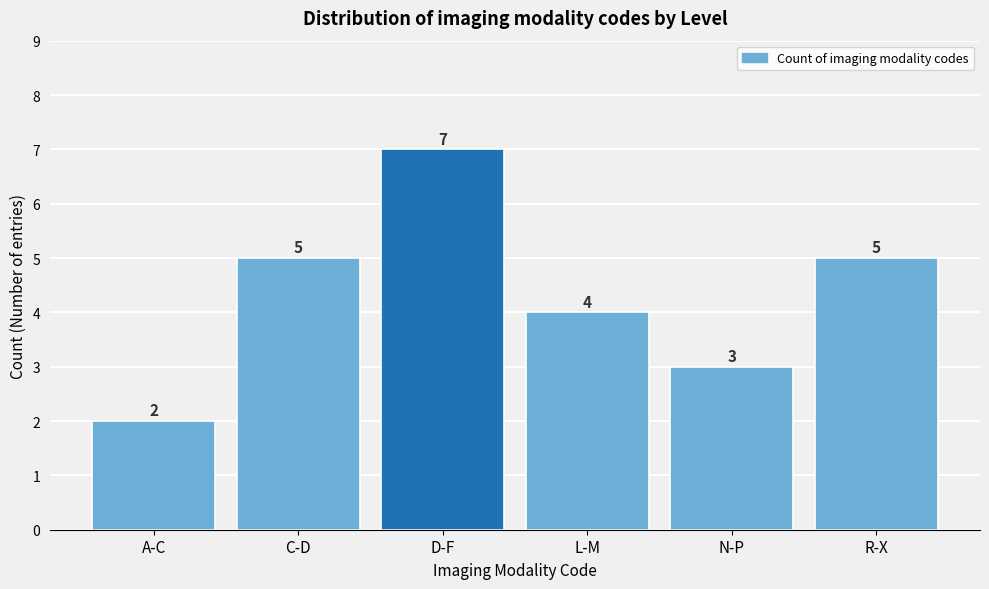

Reading left to right, transcribe all the data shown in this chart.

2	5	7	4	3	5